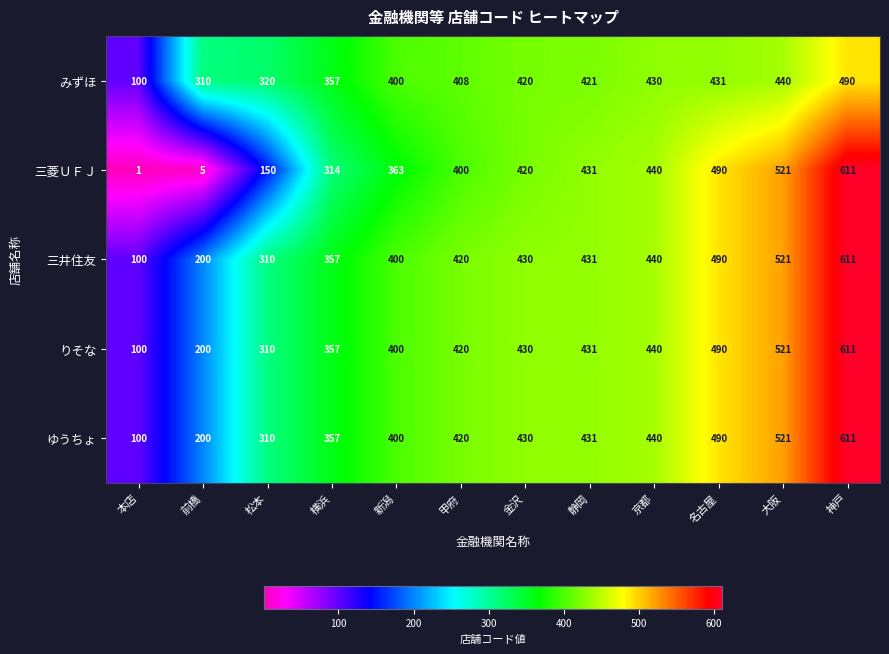

Which series has the largest range (max minus min)?

三菱ＵＦＪ